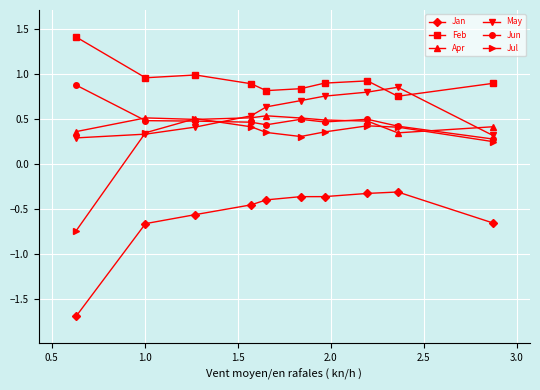

True or false: Jan and Feb cross at least once.

False